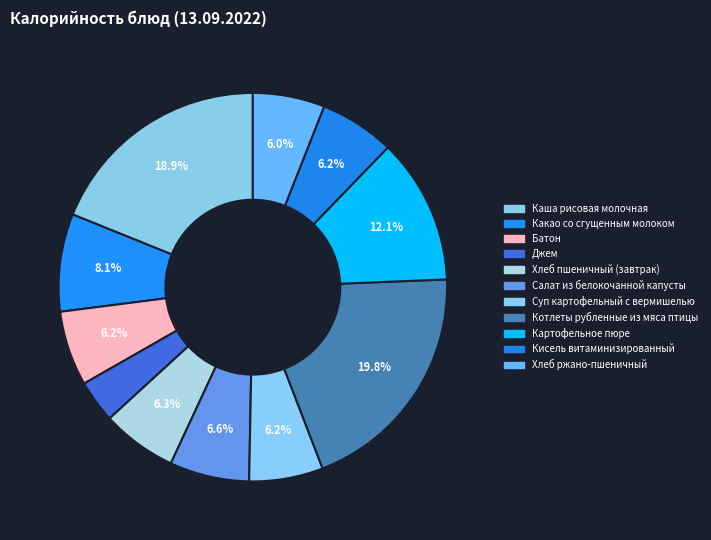

Count the number of slices in the pie.

11